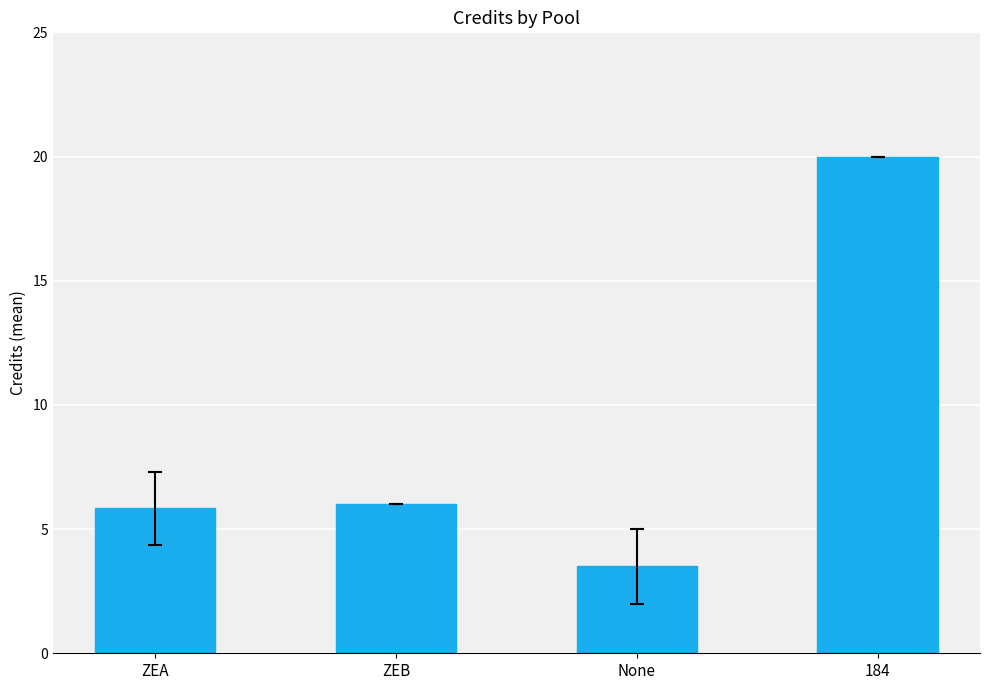

What position from the right is 184?

1